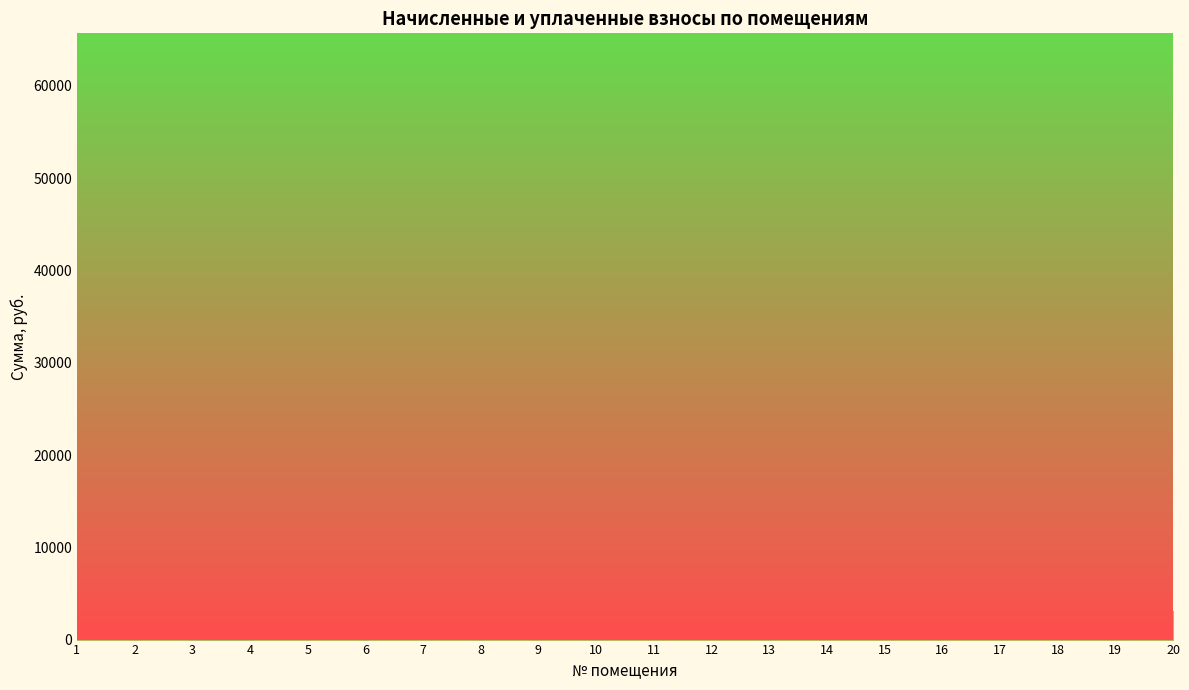

Which series ends up on top after the final intersection of задолженность (col_6) and задолженность (col_1)?

задолженность (col_6)